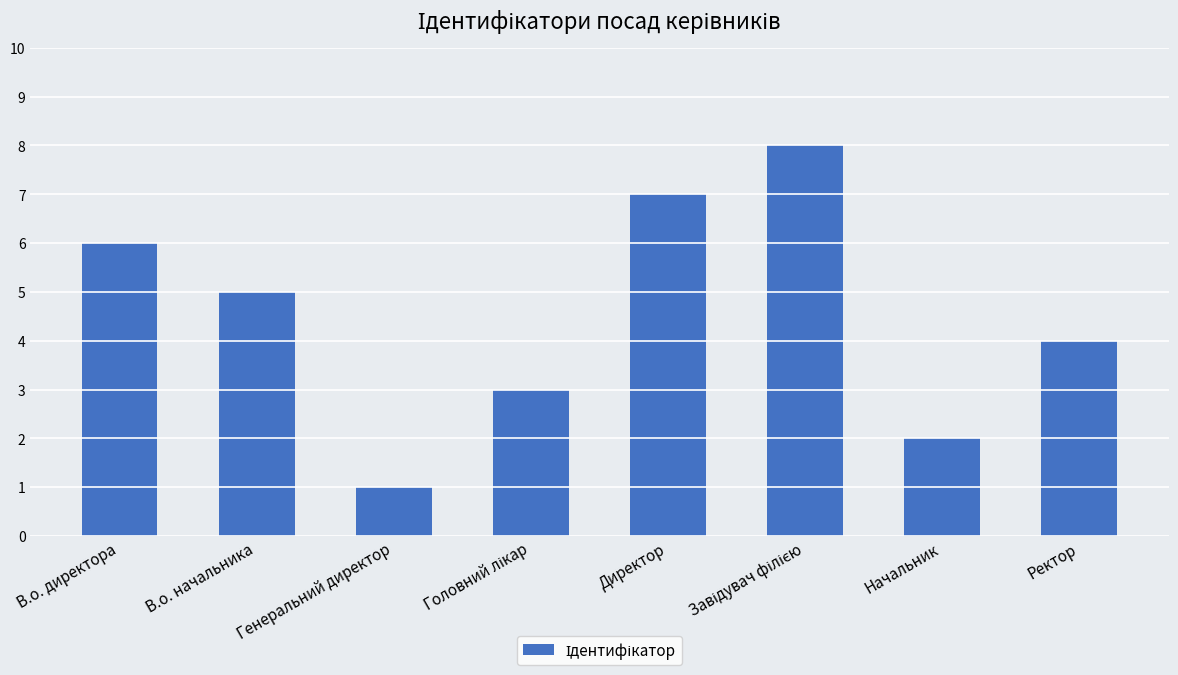

The chart shows a value of 4 at Ректор. True or false?

True